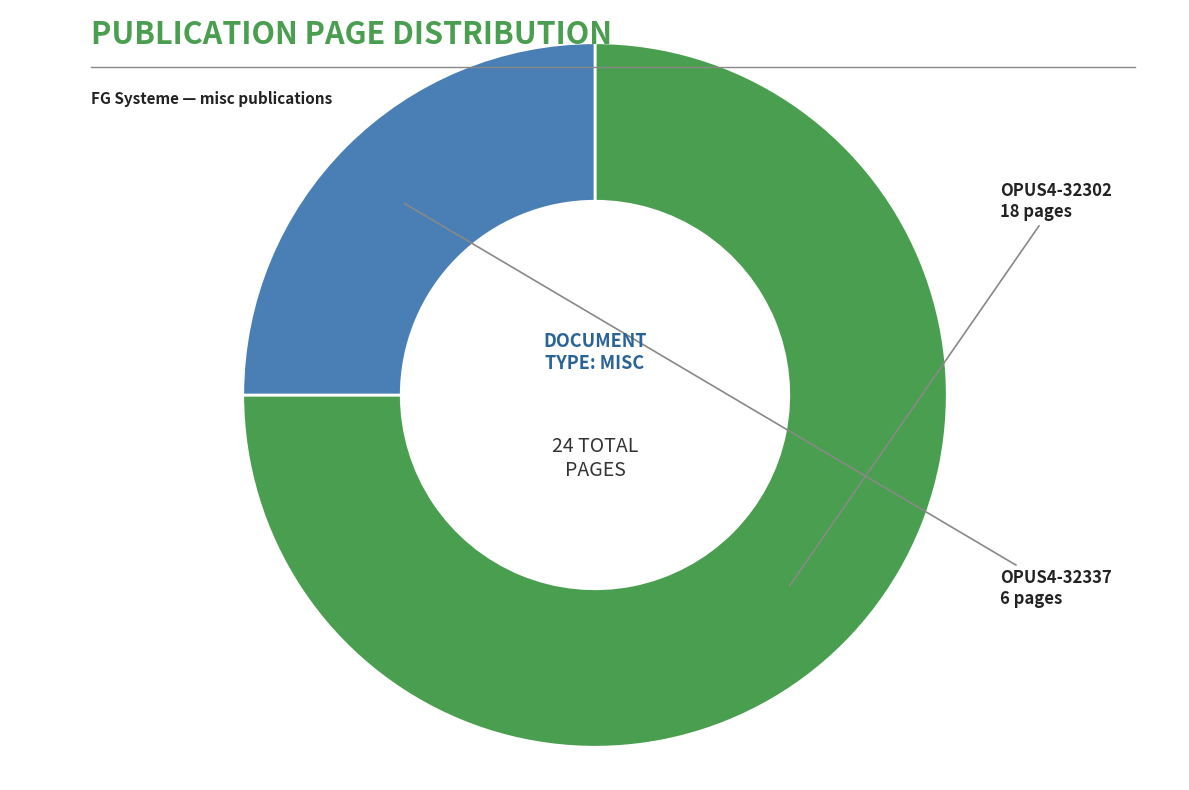

Is there a majority slice in this chart?

Yes